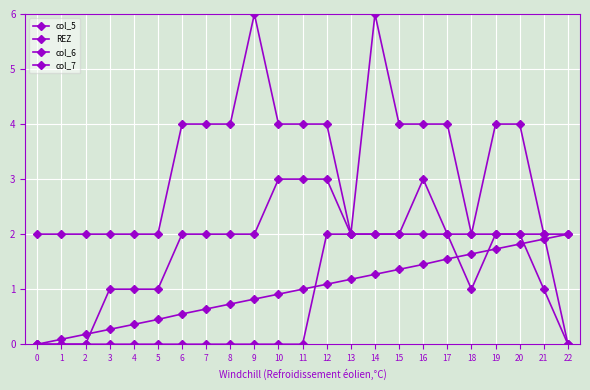

Reading left to right, extract all data points from this chart.

col_5: 0=0.0	1=0.0	2=0.0	3=1.0	4=1.0	5=1.0	6=2.0	7=2.0	8=2.0	9=2.0	10=3.0	11=3.0	12=3.0	13=2.0	14=2.0	15=2.0	16=3.0	17=2.0	18=1.0	19=2.0	20=2.0	21=1.0	22=0.0
REZ: 0=0.0	1=0.0	2=0.0	3=0.0	4=0.0	5=0.0	6=0.0	7=0.0	8=0.0	9=0.0	10=0.0	11=0.0	12=2.0	13=2.0	14=2.0	15=2.0	16=2.0	17=2.0	18=2.0	19=2.0	20=2.0	21=2.0	22=2.0
col_6: 0=2.0	1=2.0	2=2.0	3=2.0	4=2.0	5=2.0	6=4.0	7=4.0	8=4.0	9=6.0	10=4.0	11=4.0	12=4.0	13=2.0	14=6.0	15=4.0	16=4.0	17=4.0	18=2.0	19=4.0	20=4.0	21=2.0	22=0.0
col_7: 0=0.0	1=0.1	2=0.2	3=0.3	4=0.4	5=0.5	6=0.6	7=0.6	8=0.7	9=0.8	10=0.9	11=1.0	12=1.1	13=1.2	14=1.3	15=1.4	16=1.4	17=1.6	18=1.6	19=1.7	20=1.8	21=1.9	22=2.0